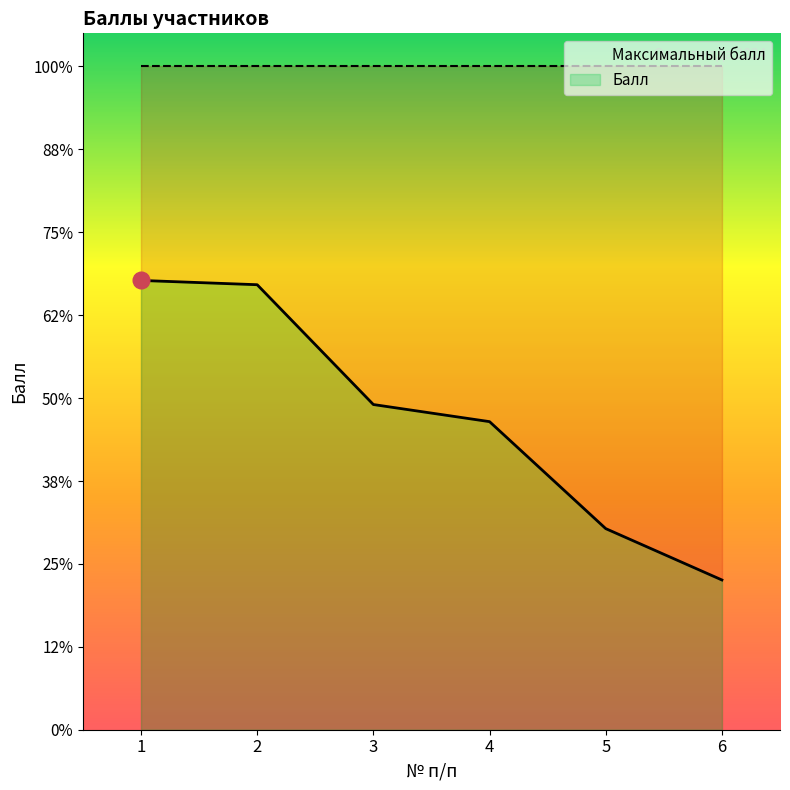

Does the chart display data point markers on the line(s)?

No